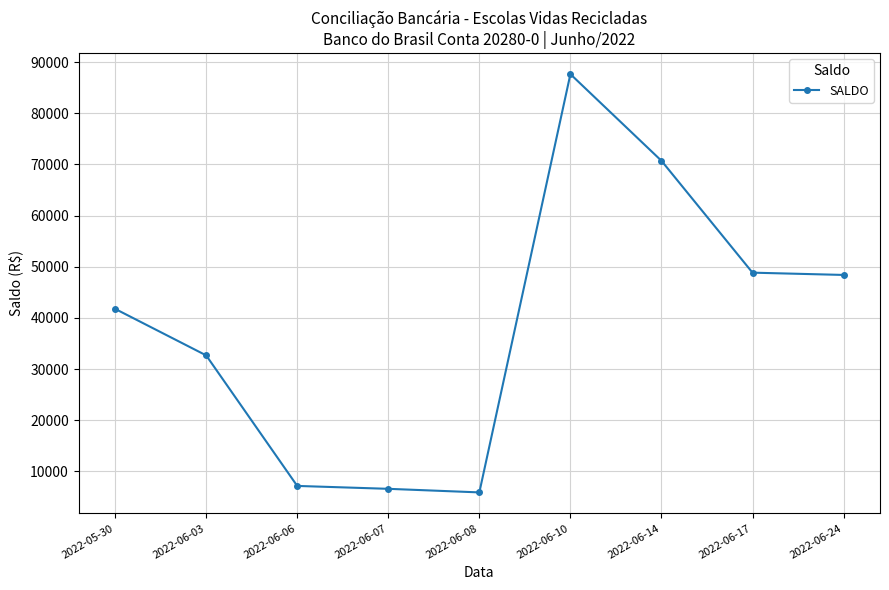

What is the change in value from 2022-06-10 to 2022-06-14?

-16950.4